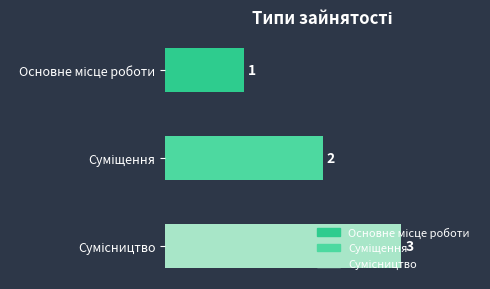

Count the values in the range 1 to 3.

3